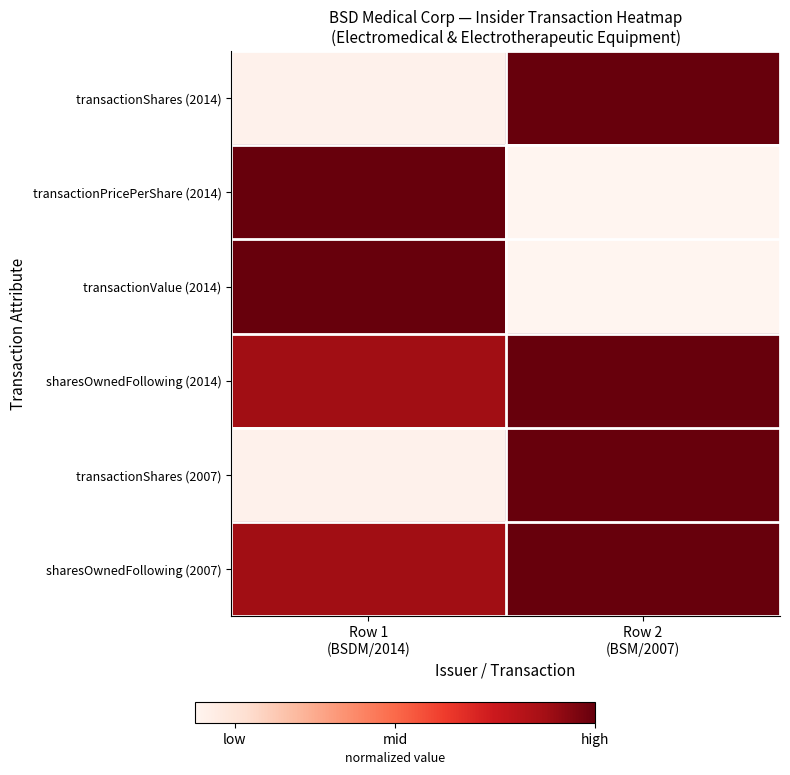

Which category has the lowest value across all series?

Row 2
(BSM/2007)